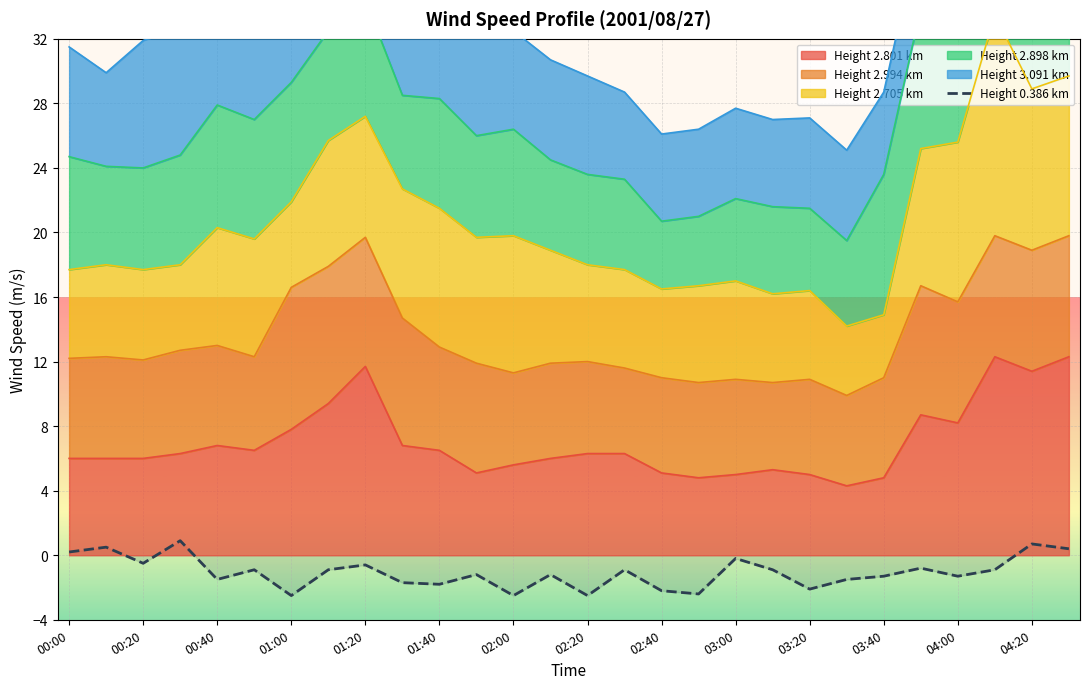

At which label is the value closest to 0?

00:00